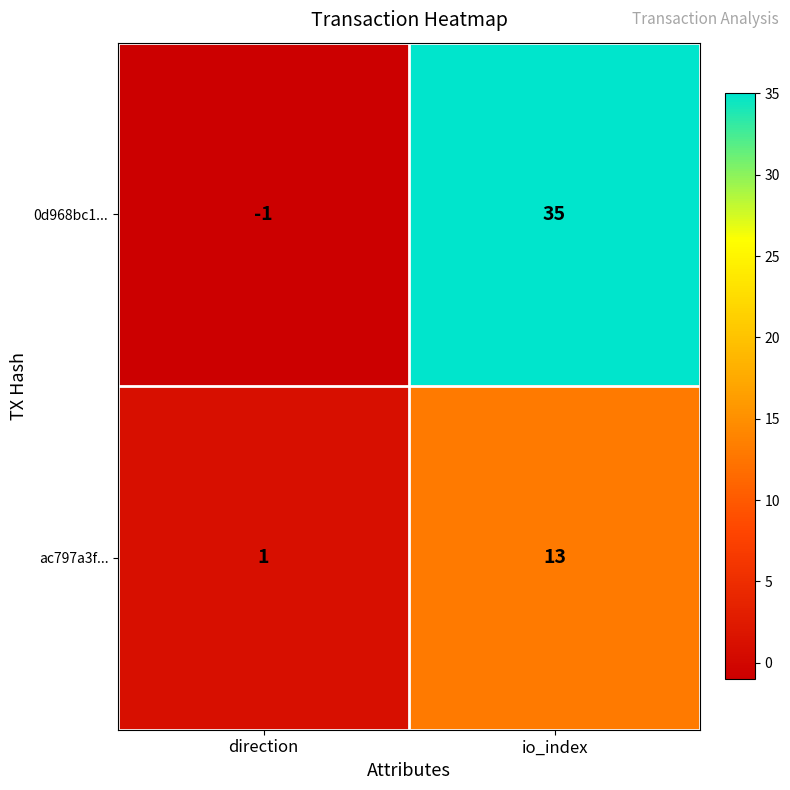

What is the maximum value for ac797a3f...?

13